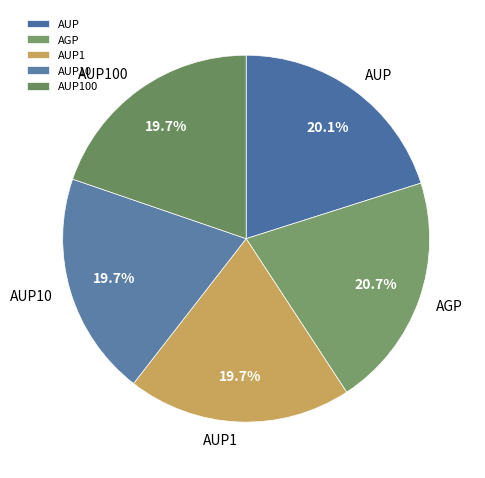

Which slice is the largest?

AGP